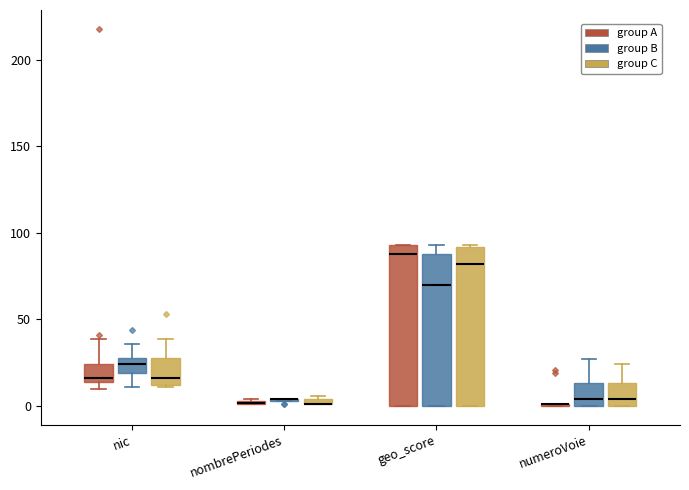

Where does the median line of the box for numeroVoie (group B) sit on the y-axis? The values are not printed on the chart, so give them approximately, as read against the axis.

5